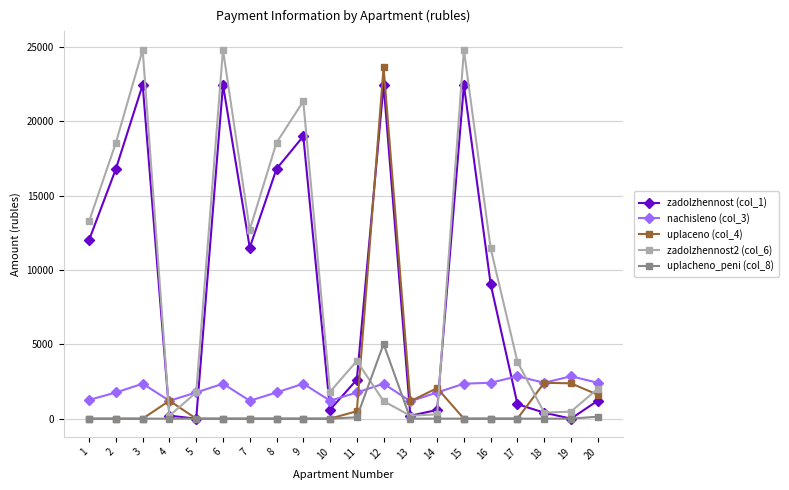

What is the maximum value for zadolzhennost (col_1)?

22446.5